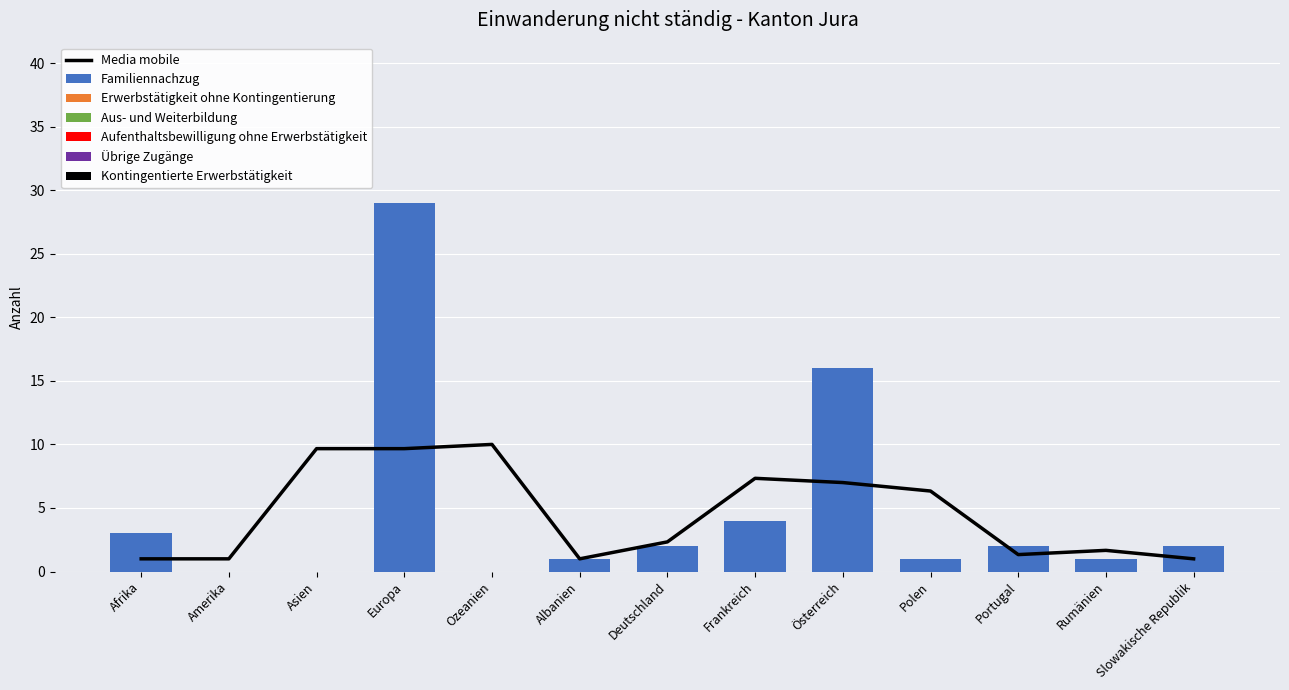

Is the value of Familiennachzug at Portugal greater than the value of Kontingentierte Erwerbstätigkeit at Albanien?

Yes